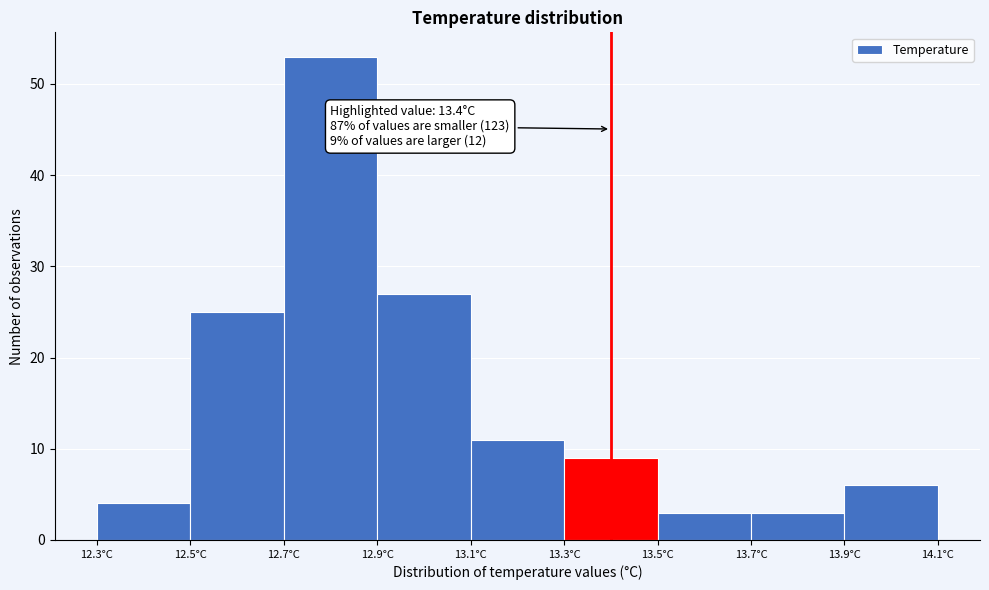

Which range on the x-axis has the tallest bar?

12.7 to 12.9